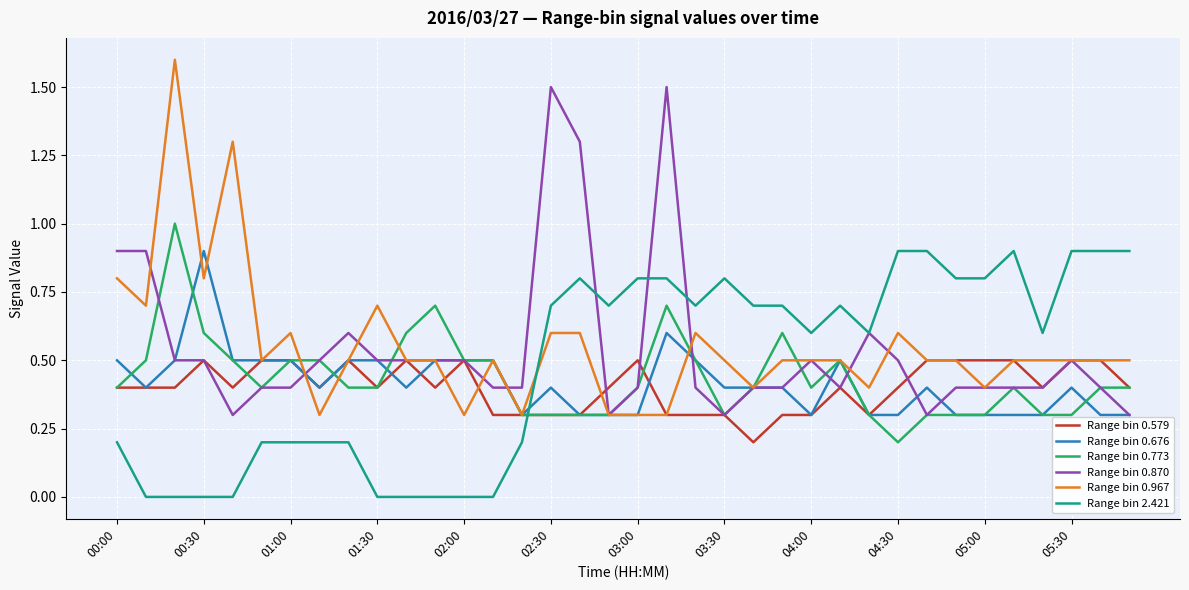

True or false: Range bin 0.967 and Range bin 0.676 intersect in this chart.

True